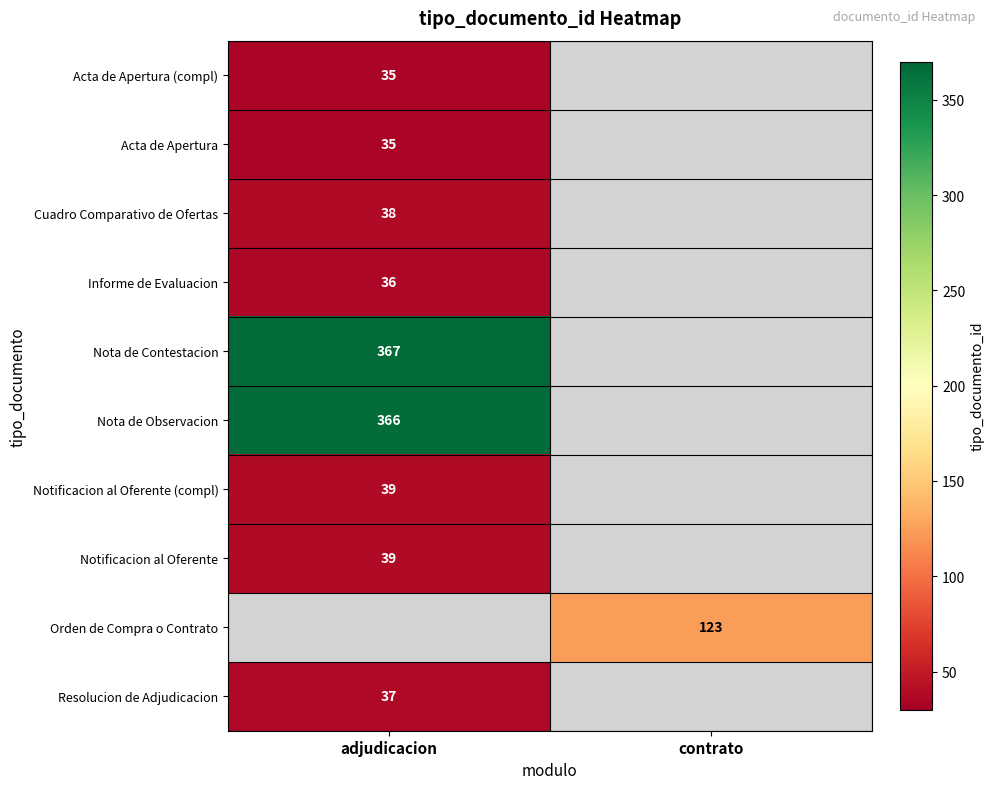

At how many categories does at least one series exceed 45?

2